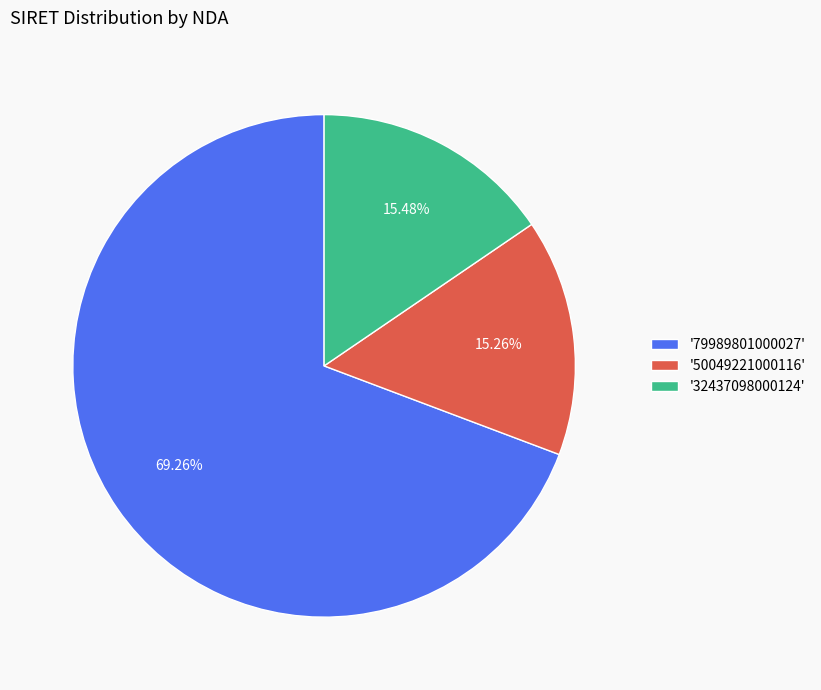

Between '32437098000124' and '79989801000027', which is larger?

'79989801000027'